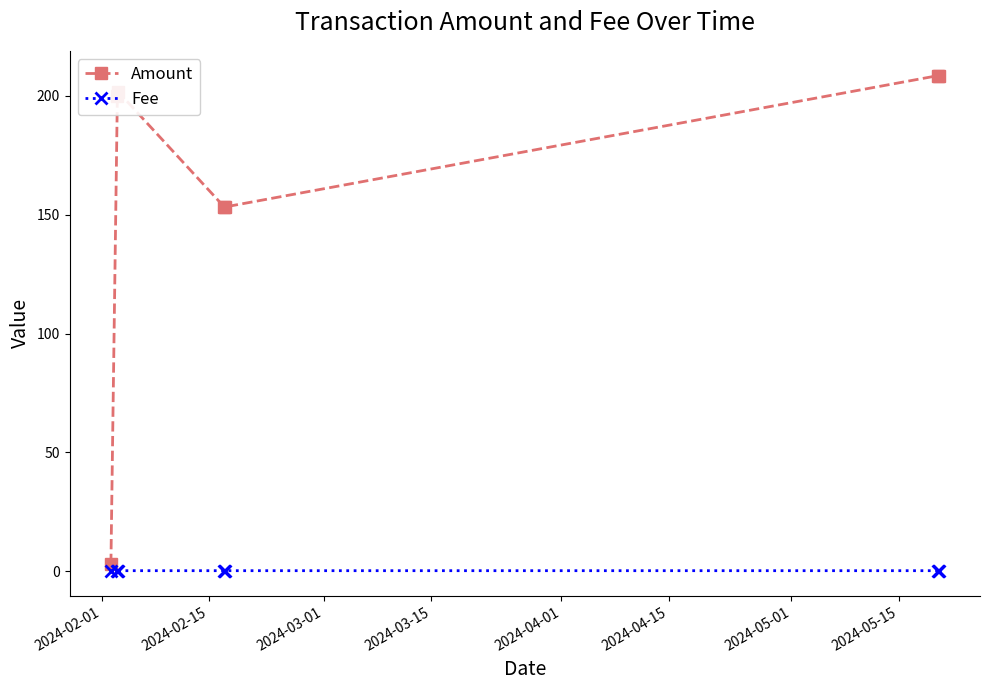

What is the difference between the second highest and second lowest values in the Amount series?

55.1